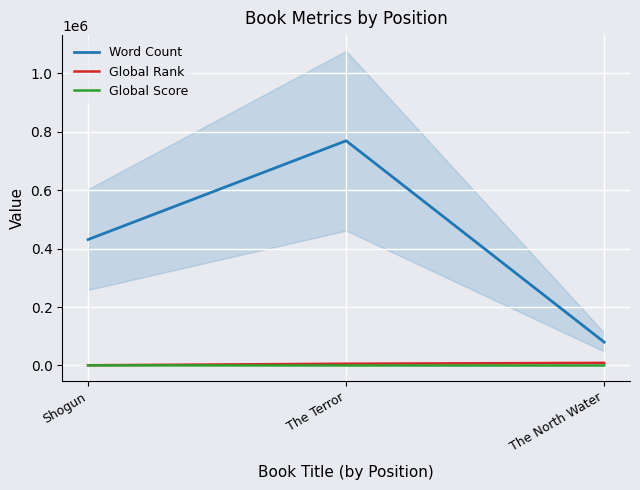

Reading right to left, transcribe all the data shown in this chart.

Word Count: The North Water=80000	The Terror=769000	Shogun=431000
Global Rank: The North Water=9041	The Terror=6138	Shogun=839
Global Score: The North Water=31	The Terror=64	Shogun=441